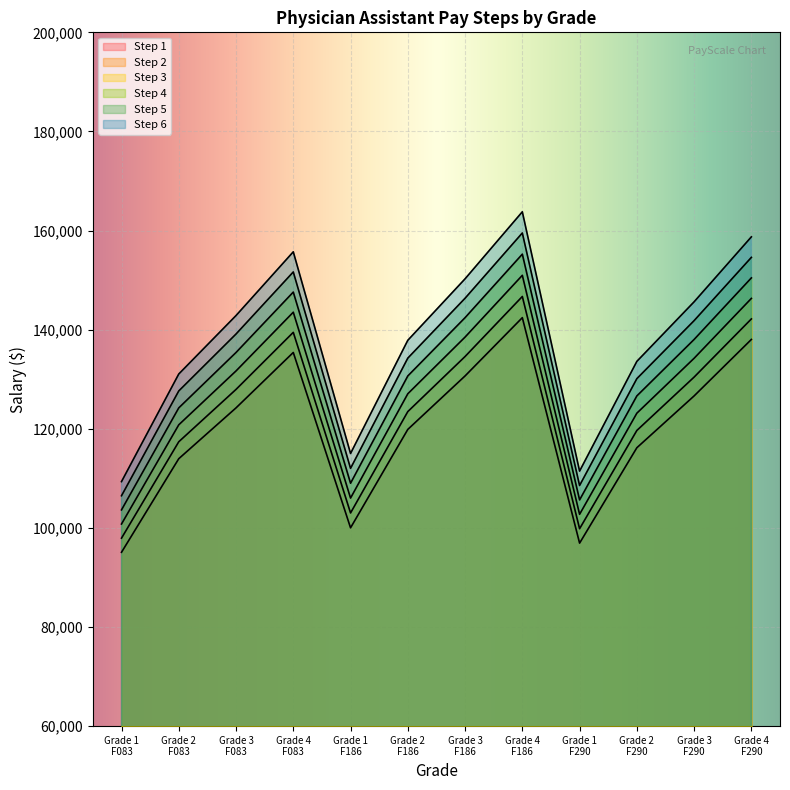

True or false: Step 1 and Step 5 cross at least once.

False